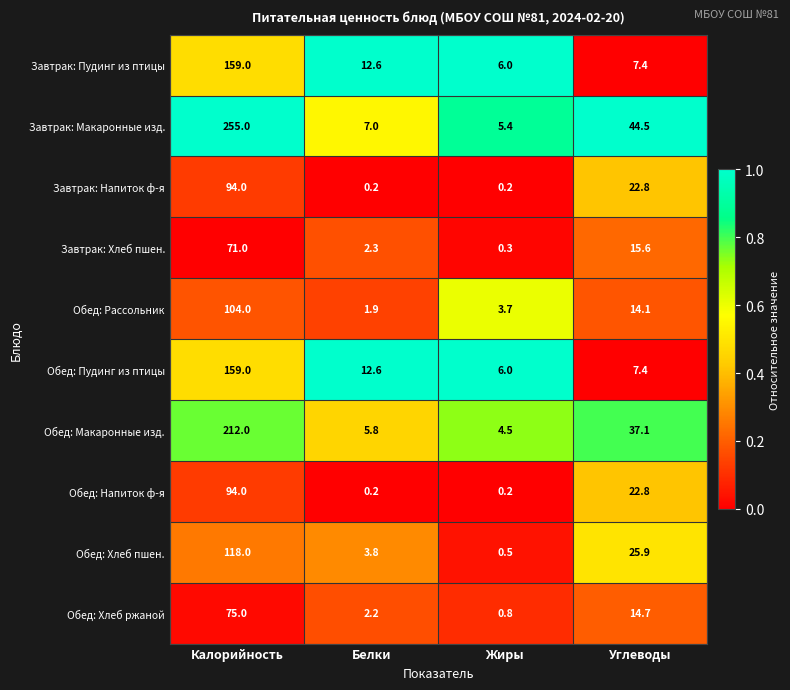

Which series has the largest total across all categories?

Завтрак: Макаронные изд.